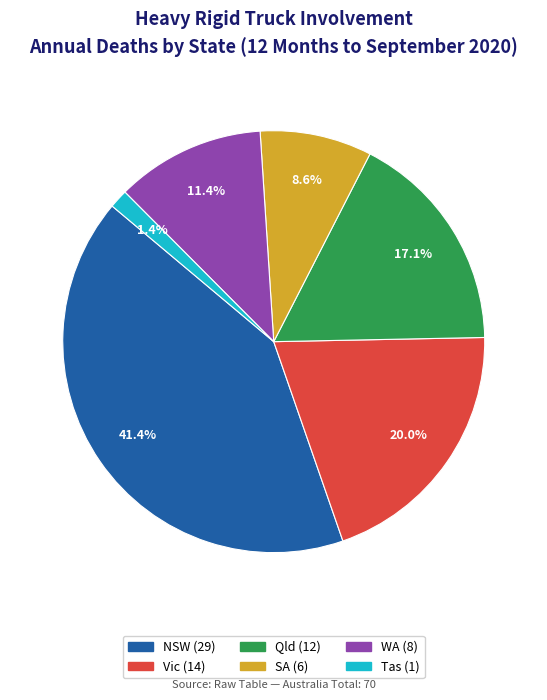

Does any single category account for the majority?

No